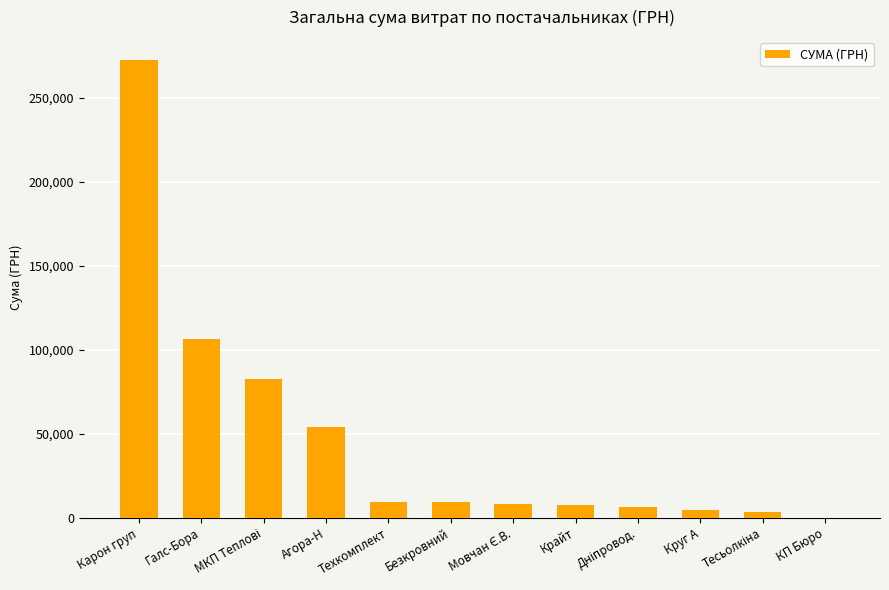

What value does the data have at Агора-Н?

54084.8